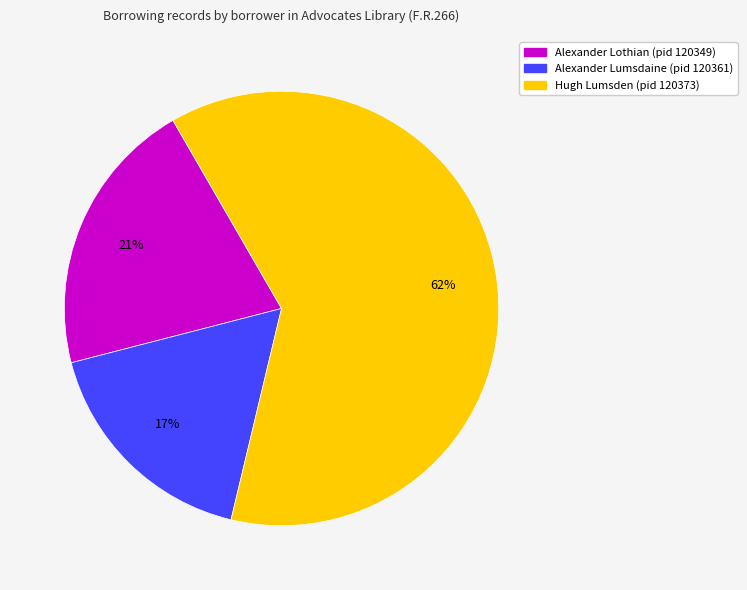

How many segments does this pie chart have?

3